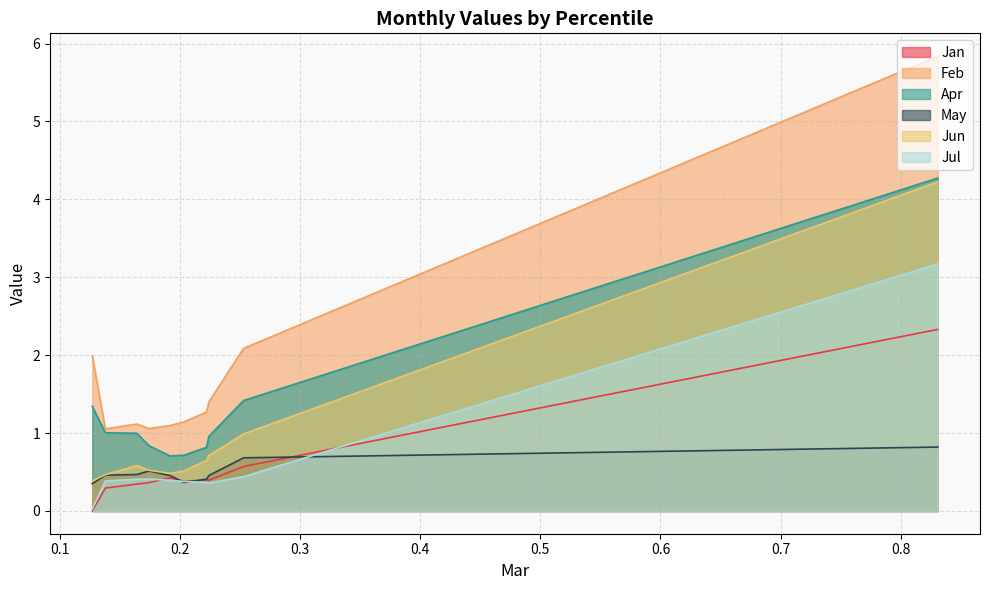

True or false: Feb and Jan cross at least once.

False